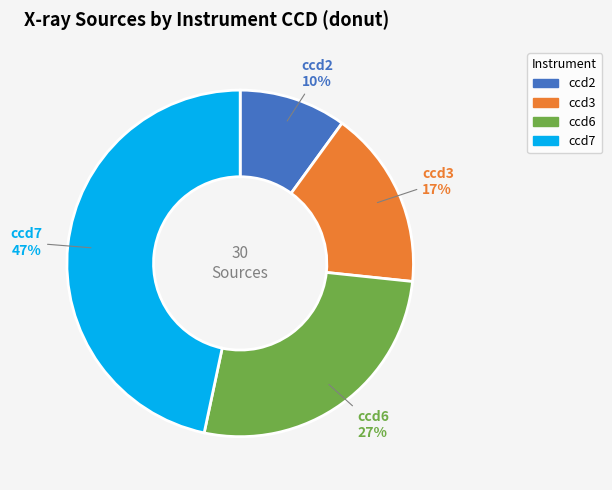

To the nearest percent, what percentage of the pie is ccd6?

27%